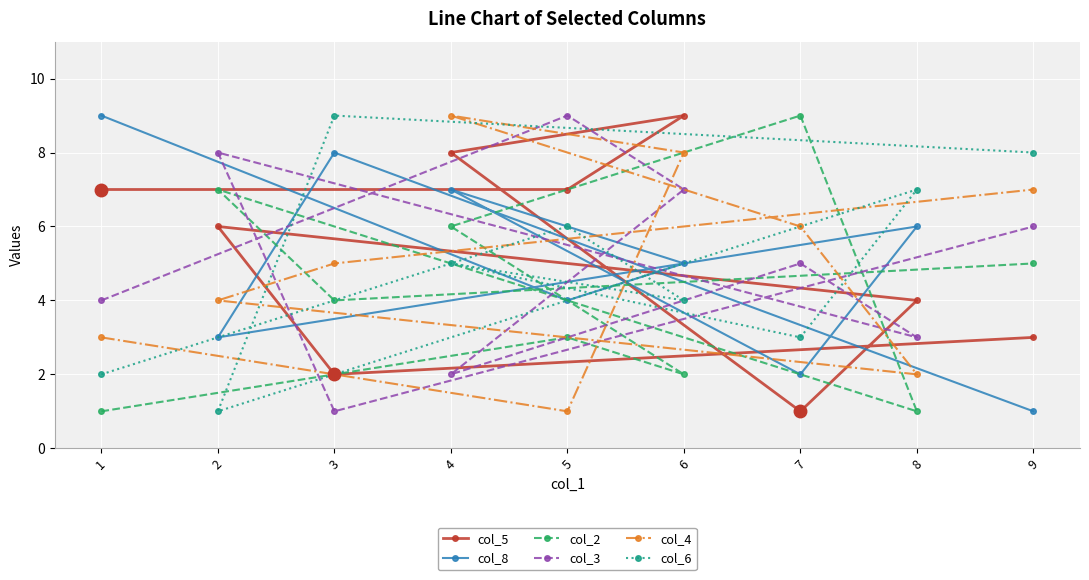

List the labels in order of col_8 value, smallest first.

9, 7, 2, 5, 6, 8, 4, 3, 1